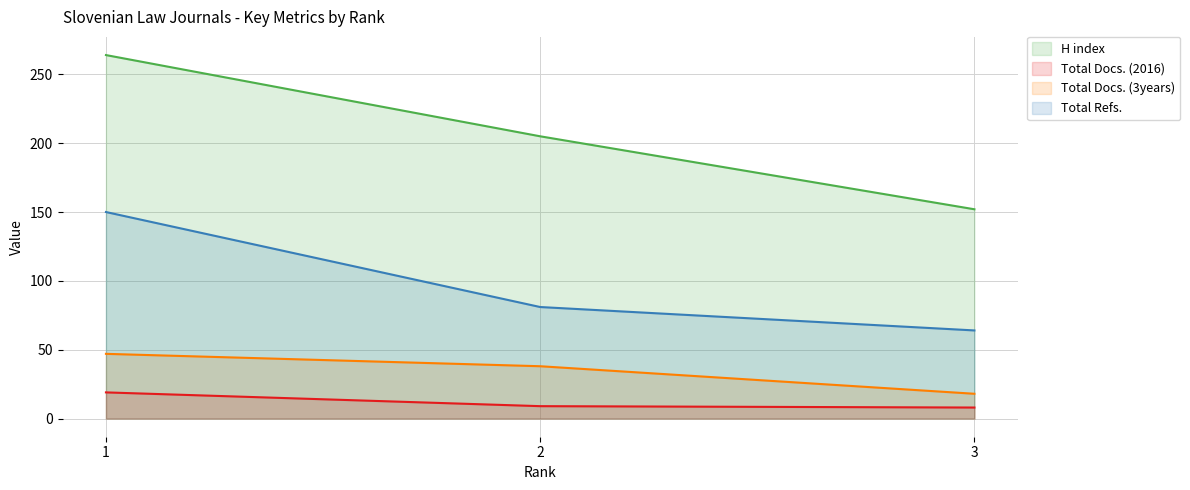

Reading left to right, list all the values displayed in this chart.

H index: 264	205	152
Total Docs. (2016): 19	9	8
Total Docs. (3years): 47	38	18
Total Refs.: 150	81	64